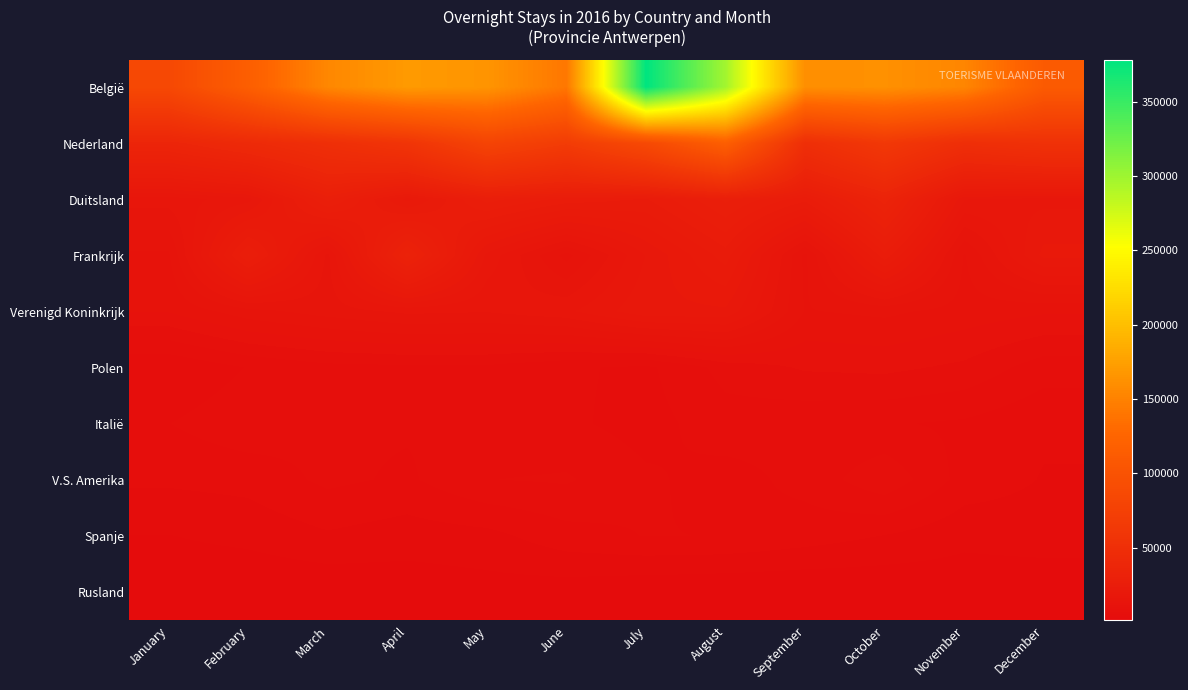

Reading left to right, what are all the values shown in this chart?

België: January=85832	February=116790	March=154453	April=169897	May=165458	June=141133	July=378487	August=298053	September=160618	October=162166	November=153329	December=111316
Nederland: January=36709	February=42936	March=49892	April=58165	May=79470	June=68483	July=87301	August=117612	September=49521	October=63381	November=49420	December=53333
Duitsland: January=14963	February=16635	March=28133	April=19647	May=26787	June=24138	July=23040	August=27960	September=23728	October=34518	November=17337	December=16865
Frankrijk: January=11096	February=26331	March=13909	April=32610	May=16865	June=10816	July=17334	August=22439	September=10982	October=24222	November=11209	December=19215
Verenigd Koninkrijk: January=10016	February=12297	March=13548	April=14686	May=14454	June=15477	July=18368	August=18450	September=11282	October=11717	November=10775	December=10108
Polen: January=4036	February=5550	March=6465	April=6617	May=6630	June=5722	July=5154	August=7483	September=8622	October=8806	November=8102	December=6170
Italië: January=5448	February=6548	March=5731	April=5664	May=5670	June=5762	July=4895	August=6304	September=5804	October=5613	November=5244	December=4244
V.S. Amerika: January=4268	February=4508	March=5820	April=5227	May=6924	June=7138	July=5728	August=4884	September=5935	October=8104	November=4881	December=3911
Spanje: January=2494	February=2970	March=3818	April=3252	May=3534	June=4915	July=5528	August=5440	September=4753	October=3956	November=2955	December=3268
Rusland: January=1291	February=1153	March=1273	April=1613	May=1895	June=1678	July=1273	August=1106	September=1054	October=1217	November=1529	December=1411